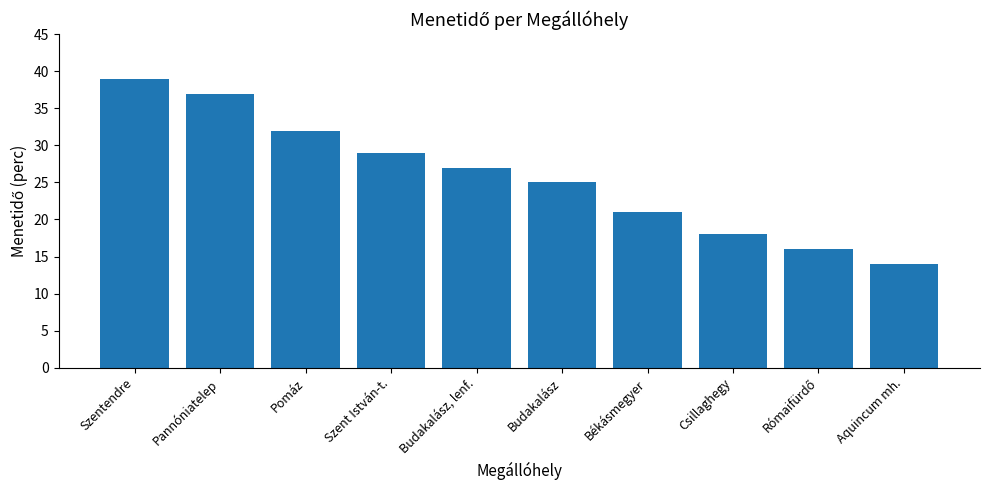

Between Csillaghegy and Szentendre, which is larger?

Szentendre